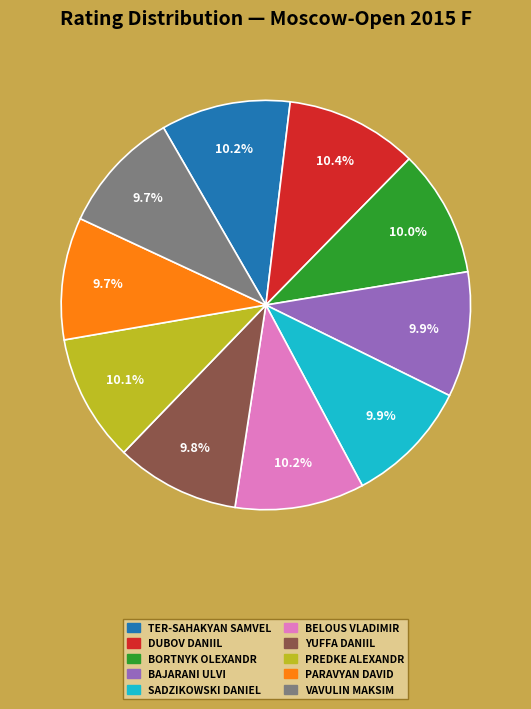

Is there a majority slice in this chart?

No